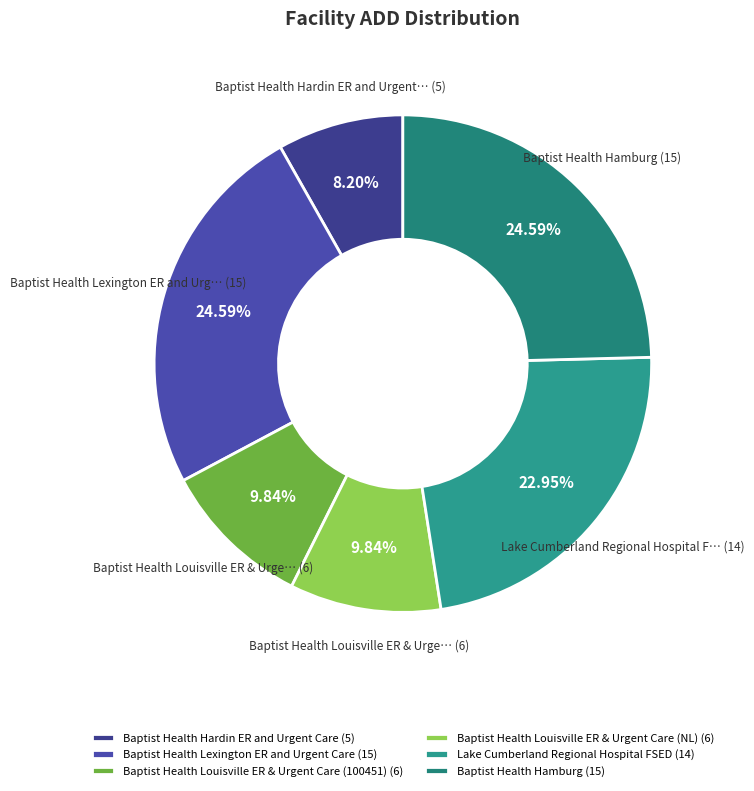

To the nearest percent, what is the average slice percentage?

17%